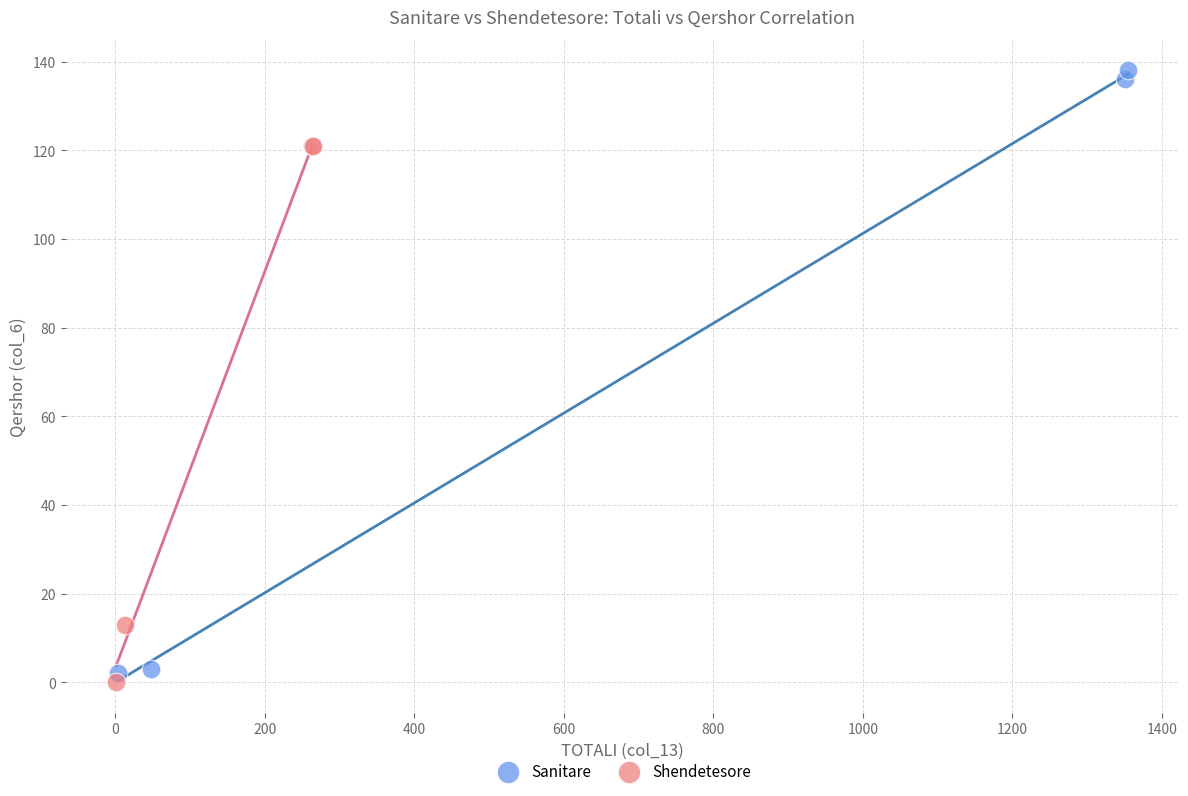

What are all the series names shown in the legend?

Sanitare, Shendetesore